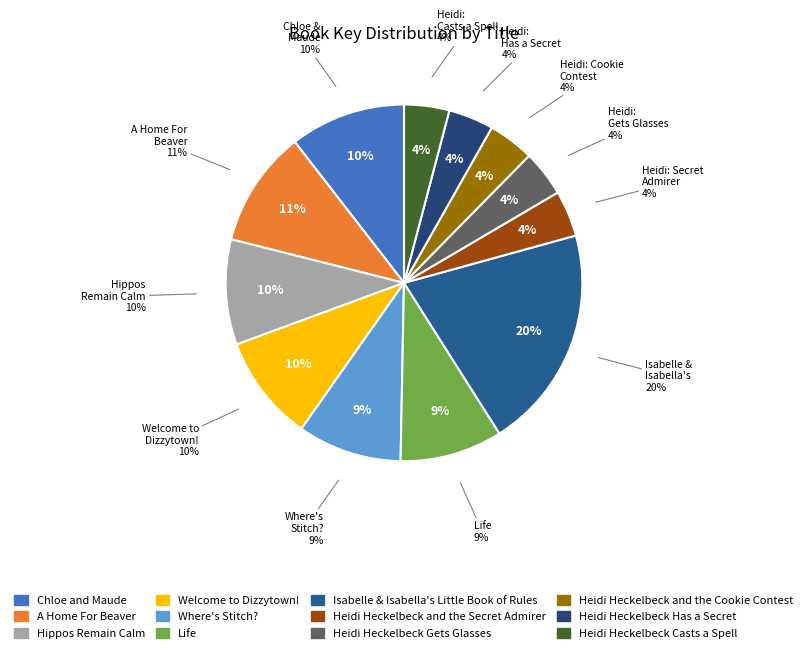

Rank the categories by value from lowest to highest.

Heidi Heckelbeck Has a Secret, Heidi Heckelbeck Casts a Spell, Heidi Heckelbeck and the Cookie Contest, Heidi Heckelbeck Gets Glasses, Heidi Heckelbeck and the Secret Admirer, Life, Where's Stitch?, Hippos Remain Calm, Welcome to Dizzytown!, Chloe and Maude, A Home For Beaver, Isabelle & Isabella's Little Book of Rules